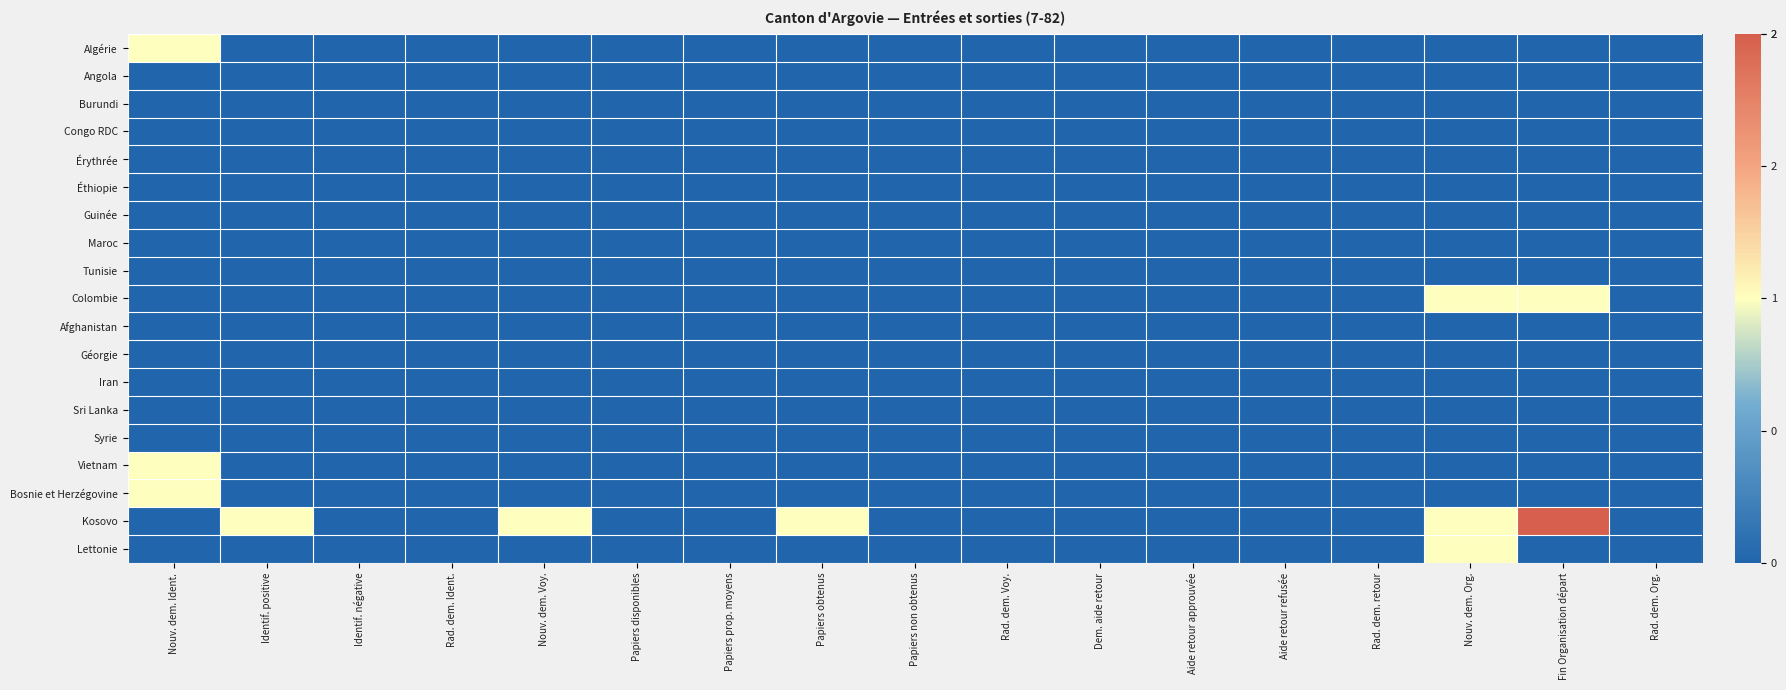

Reading left to right, what are all the values shown in this chart?

Algérie: Nouv. dem. Ident.=1	Identif. positive=0	Identif. négative=0	Rad. dem. Ident.=0	Nouv. dem. Voy.=0	Papiers disponibles=0	Papiers prop. moyens=0	Papiers obtenus=0	Papiers non obtenus=0	Rad. dem. Voy.=0	Dem. aide retour=0	Aide retour approuvée=0	Aide retour refusée=0	Rad. dem. retour=0	Nouv. dem. Org.=0	Fin Organisation départ=0	Rad. dem. Org.=0
Angola: Nouv. dem. Ident.=0	Identif. positive=0	Identif. négative=0	Rad. dem. Ident.=0	Nouv. dem. Voy.=0	Papiers disponibles=0	Papiers prop. moyens=0	Papiers obtenus=0	Papiers non obtenus=0	Rad. dem. Voy.=0	Dem. aide retour=0	Aide retour approuvée=0	Aide retour refusée=0	Rad. dem. retour=0	Nouv. dem. Org.=0	Fin Organisation départ=0	Rad. dem. Org.=0
Burundi: Nouv. dem. Ident.=0	Identif. positive=0	Identif. négative=0	Rad. dem. Ident.=0	Nouv. dem. Voy.=0	Papiers disponibles=0	Papiers prop. moyens=0	Papiers obtenus=0	Papiers non obtenus=0	Rad. dem. Voy.=0	Dem. aide retour=0	Aide retour approuvée=0	Aide retour refusée=0	Rad. dem. retour=0	Nouv. dem. Org.=0	Fin Organisation départ=0	Rad. dem. Org.=0
Congo RDC: Nouv. dem. Ident.=0	Identif. positive=0	Identif. négative=0	Rad. dem. Ident.=0	Nouv. dem. Voy.=0	Papiers disponibles=0	Papiers prop. moyens=0	Papiers obtenus=0	Papiers non obtenus=0	Rad. dem. Voy.=0	Dem. aide retour=0	Aide retour approuvée=0	Aide retour refusée=0	Rad. dem. retour=0	Nouv. dem. Org.=0	Fin Organisation départ=0	Rad. dem. Org.=0
Érythrée: Nouv. dem. Ident.=0	Identif. positive=0	Identif. négative=0	Rad. dem. Ident.=0	Nouv. dem. Voy.=0	Papiers disponibles=0	Papiers prop. moyens=0	Papiers obtenus=0	Papiers non obtenus=0	Rad. dem. Voy.=0	Dem. aide retour=0	Aide retour approuvée=0	Aide retour refusée=0	Rad. dem. retour=0	Nouv. dem. Org.=0	Fin Organisation départ=0	Rad. dem. Org.=0
Éthiopie: Nouv. dem. Ident.=0	Identif. positive=0	Identif. négative=0	Rad. dem. Ident.=0	Nouv. dem. Voy.=0	Papiers disponibles=0	Papiers prop. moyens=0	Papiers obtenus=0	Papiers non obtenus=0	Rad. dem. Voy.=0	Dem. aide retour=0	Aide retour approuvée=0	Aide retour refusée=0	Rad. dem. retour=0	Nouv. dem. Org.=0	Fin Organisation départ=0	Rad. dem. Org.=0
Guinée: Nouv. dem. Ident.=0	Identif. positive=0	Identif. négative=0	Rad. dem. Ident.=0	Nouv. dem. Voy.=0	Papiers disponibles=0	Papiers prop. moyens=0	Papiers obtenus=0	Papiers non obtenus=0	Rad. dem. Voy.=0	Dem. aide retour=0	Aide retour approuvée=0	Aide retour refusée=0	Rad. dem. retour=0	Nouv. dem. Org.=0	Fin Organisation départ=0	Rad. dem. Org.=0
Maroc: Nouv. dem. Ident.=0	Identif. positive=0	Identif. négative=0	Rad. dem. Ident.=0	Nouv. dem. Voy.=0	Papiers disponibles=0	Papiers prop. moyens=0	Papiers obtenus=0	Papiers non obtenus=0	Rad. dem. Voy.=0	Dem. aide retour=0	Aide retour approuvée=0	Aide retour refusée=0	Rad. dem. retour=0	Nouv. dem. Org.=0	Fin Organisation départ=0	Rad. dem. Org.=0
Tunisie: Nouv. dem. Ident.=0	Identif. positive=0	Identif. négative=0	Rad. dem. Ident.=0	Nouv. dem. Voy.=0	Papiers disponibles=0	Papiers prop. moyens=0	Papiers obtenus=0	Papiers non obtenus=0	Rad. dem. Voy.=0	Dem. aide retour=0	Aide retour approuvée=0	Aide retour refusée=0	Rad. dem. retour=0	Nouv. dem. Org.=0	Fin Organisation départ=0	Rad. dem. Org.=0
Colombie: Nouv. dem. Ident.=0	Identif. positive=0	Identif. négative=0	Rad. dem. Ident.=0	Nouv. dem. Voy.=0	Papiers disponibles=0	Papiers prop. moyens=0	Papiers obtenus=0	Papiers non obtenus=0	Rad. dem. Voy.=0	Dem. aide retour=0	Aide retour approuvée=0	Aide retour refusée=0	Rad. dem. retour=0	Nouv. dem. Org.=1	Fin Organisation départ=1	Rad. dem. Org.=0
Afghanistan: Nouv. dem. Ident.=0	Identif. positive=0	Identif. négative=0	Rad. dem. Ident.=0	Nouv. dem. Voy.=0	Papiers disponibles=0	Papiers prop. moyens=0	Papiers obtenus=0	Papiers non obtenus=0	Rad. dem. Voy.=0	Dem. aide retour=0	Aide retour approuvée=0	Aide retour refusée=0	Rad. dem. retour=0	Nouv. dem. Org.=0	Fin Organisation départ=0	Rad. dem. Org.=0
Géorgie: Nouv. dem. Ident.=0	Identif. positive=0	Identif. négative=0	Rad. dem. Ident.=0	Nouv. dem. Voy.=0	Papiers disponibles=0	Papiers prop. moyens=0	Papiers obtenus=0	Papiers non obtenus=0	Rad. dem. Voy.=0	Dem. aide retour=0	Aide retour approuvée=0	Aide retour refusée=0	Rad. dem. retour=0	Nouv. dem. Org.=0	Fin Organisation départ=0	Rad. dem. Org.=0
Iran: Nouv. dem. Ident.=0	Identif. positive=0	Identif. négative=0	Rad. dem. Ident.=0	Nouv. dem. Voy.=0	Papiers disponibles=0	Papiers prop. moyens=0	Papiers obtenus=0	Papiers non obtenus=0	Rad. dem. Voy.=0	Dem. aide retour=0	Aide retour approuvée=0	Aide retour refusée=0	Rad. dem. retour=0	Nouv. dem. Org.=0	Fin Organisation départ=0	Rad. dem. Org.=0
Sri Lanka: Nouv. dem. Ident.=0	Identif. positive=0	Identif. négative=0	Rad. dem. Ident.=0	Nouv. dem. Voy.=0	Papiers disponibles=0	Papiers prop. moyens=0	Papiers obtenus=0	Papiers non obtenus=0	Rad. dem. Voy.=0	Dem. aide retour=0	Aide retour approuvée=0	Aide retour refusée=0	Rad. dem. retour=0	Nouv. dem. Org.=0	Fin Organisation départ=0	Rad. dem. Org.=0
Syrie: Nouv. dem. Ident.=0	Identif. positive=0	Identif. négative=0	Rad. dem. Ident.=0	Nouv. dem. Voy.=0	Papiers disponibles=0	Papiers prop. moyens=0	Papiers obtenus=0	Papiers non obtenus=0	Rad. dem. Voy.=0	Dem. aide retour=0	Aide retour approuvée=0	Aide retour refusée=0	Rad. dem. retour=0	Nouv. dem. Org.=0	Fin Organisation départ=0	Rad. dem. Org.=0
Vietnam: Nouv. dem. Ident.=1	Identif. positive=0	Identif. négative=0	Rad. dem. Ident.=0	Nouv. dem. Voy.=0	Papiers disponibles=0	Papiers prop. moyens=0	Papiers obtenus=0	Papiers non obtenus=0	Rad. dem. Voy.=0	Dem. aide retour=0	Aide retour approuvée=0	Aide retour refusée=0	Rad. dem. retour=0	Nouv. dem. Org.=0	Fin Organisation départ=0	Rad. dem. Org.=0
Bosnie et Herzégovine: Nouv. dem. Ident.=1	Identif. positive=0	Identif. négative=0	Rad. dem. Ident.=0	Nouv. dem. Voy.=0	Papiers disponibles=0	Papiers prop. moyens=0	Papiers obtenus=0	Papiers non obtenus=0	Rad. dem. Voy.=0	Dem. aide retour=0	Aide retour approuvée=0	Aide retour refusée=0	Rad. dem. retour=0	Nouv. dem. Org.=0	Fin Organisation départ=0	Rad. dem. Org.=0
Kosovo: Nouv. dem. Ident.=0	Identif. positive=1	Identif. négative=0	Rad. dem. Ident.=0	Nouv. dem. Voy.=1	Papiers disponibles=0	Papiers prop. moyens=0	Papiers obtenus=1	Papiers non obtenus=0	Rad. dem. Voy.=0	Dem. aide retour=0	Aide retour approuvée=0	Aide retour refusée=0	Rad. dem. retour=0	Nouv. dem. Org.=1	Fin Organisation départ=2	Rad. dem. Org.=0
Lettonie: Nouv. dem. Ident.=0	Identif. positive=0	Identif. négative=0	Rad. dem. Ident.=0	Nouv. dem. Voy.=0	Papiers disponibles=0	Papiers prop. moyens=0	Papiers obtenus=0	Papiers non obtenus=0	Rad. dem. Voy.=0	Dem. aide retour=0	Aide retour approuvée=0	Aide retour refusée=0	Rad. dem. retour=0	Nouv. dem. Org.=1	Fin Organisation départ=0	Rad. dem. Org.=0